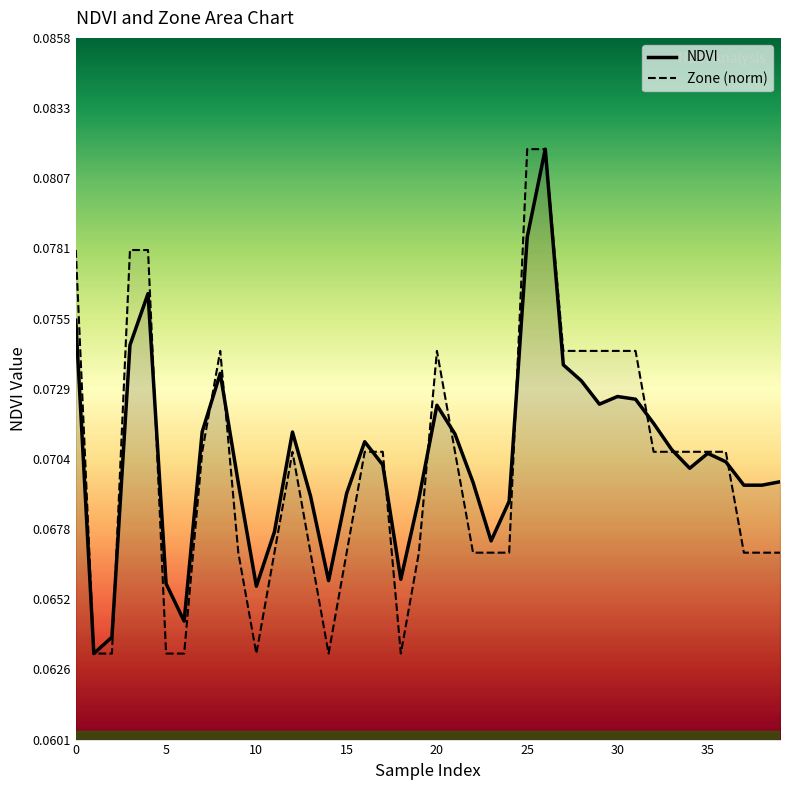

True or false: NDVI has more than 2 points higher than both neighbors.

True